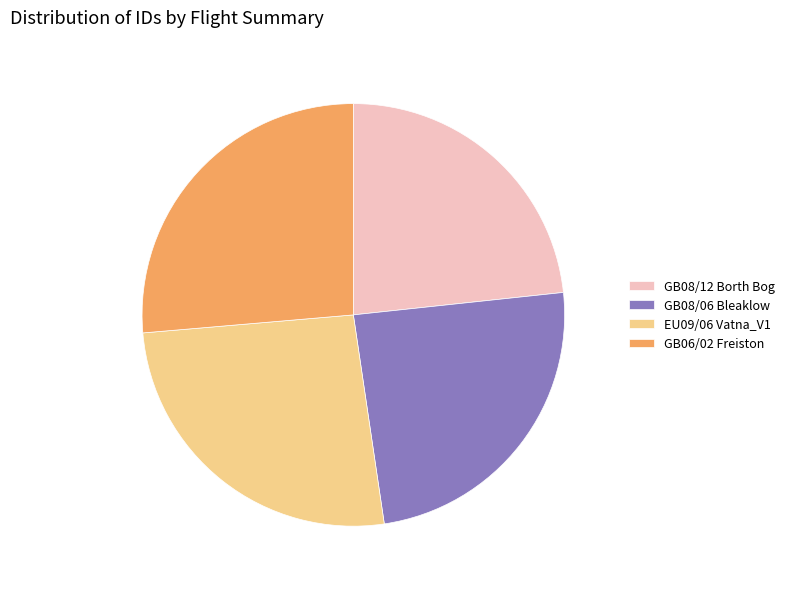

Count the number of slices in the pie.

4